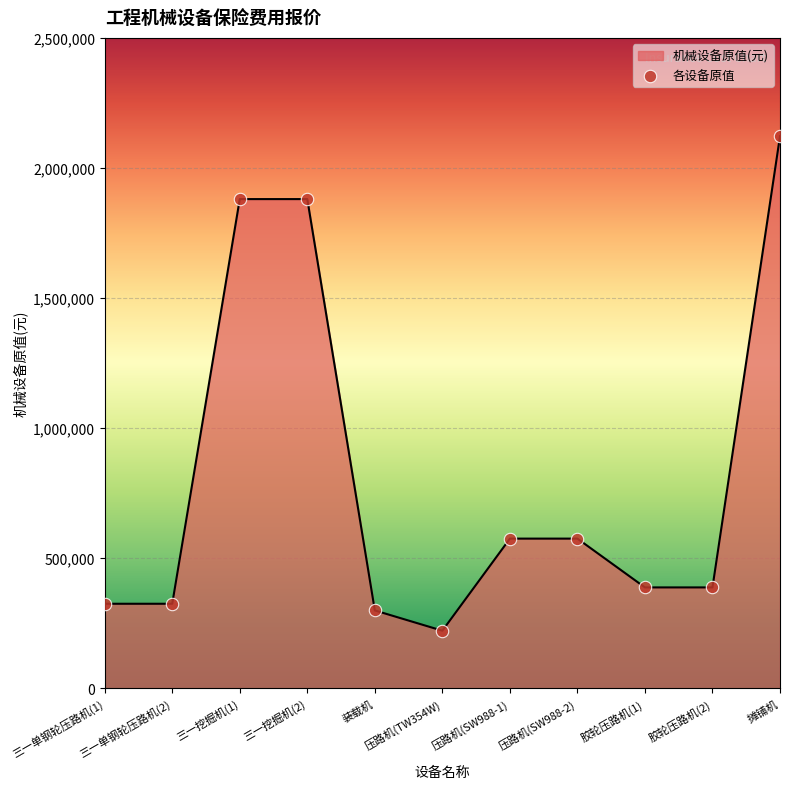

What is the change in value from 胶轮压路机(1) to 摊铺机?

+1734513.4